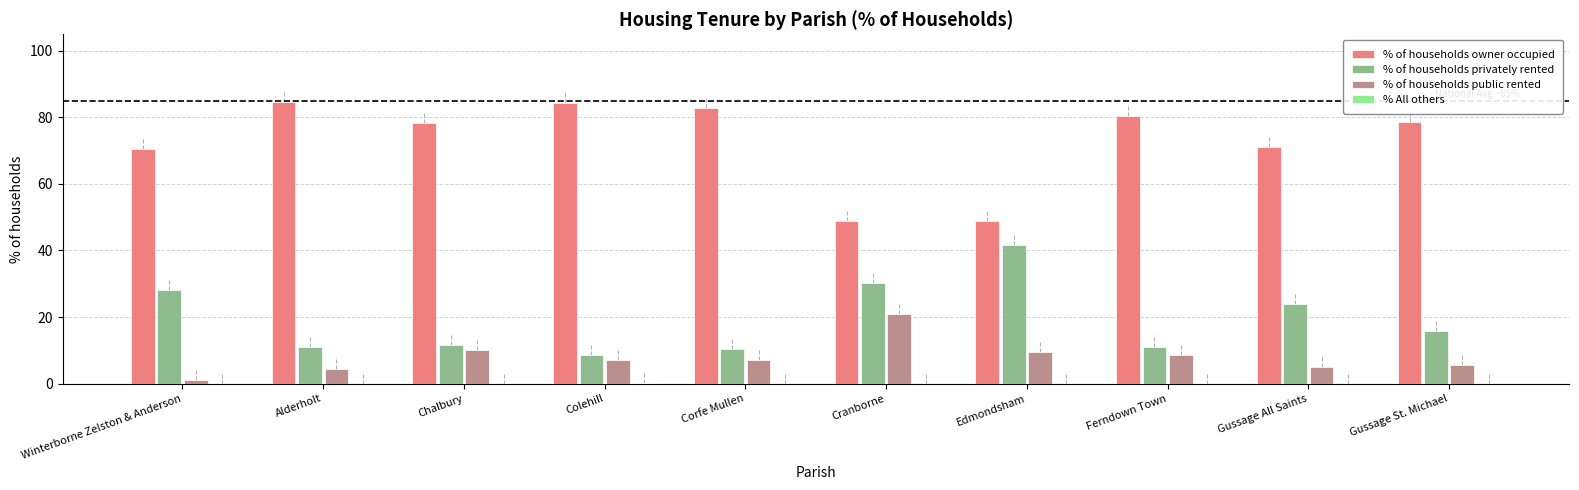

What is the sum of all % of households owner occupied values?

728.6